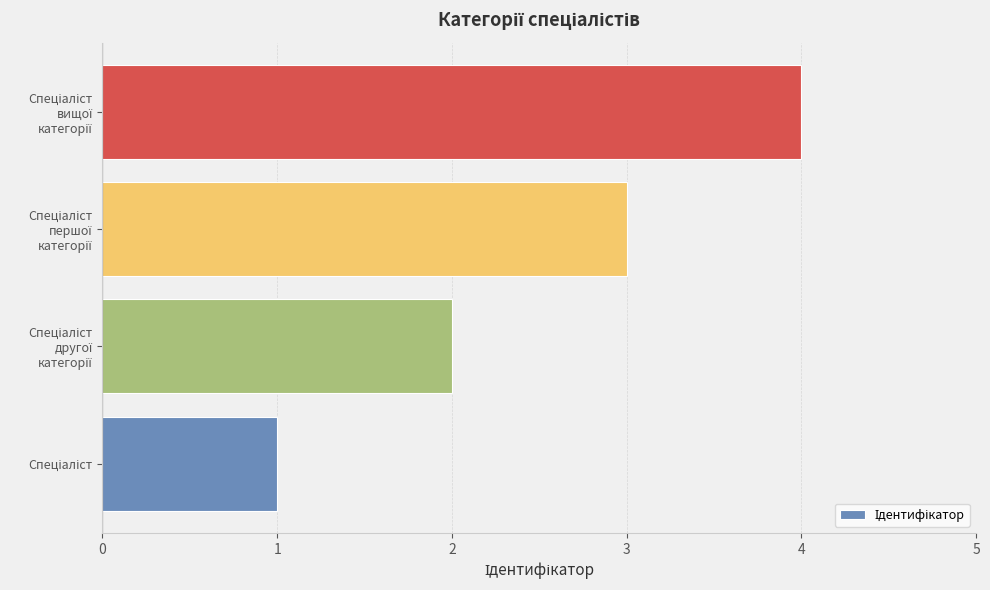

Are the bars grouped side by side (vs. stacked)?

No